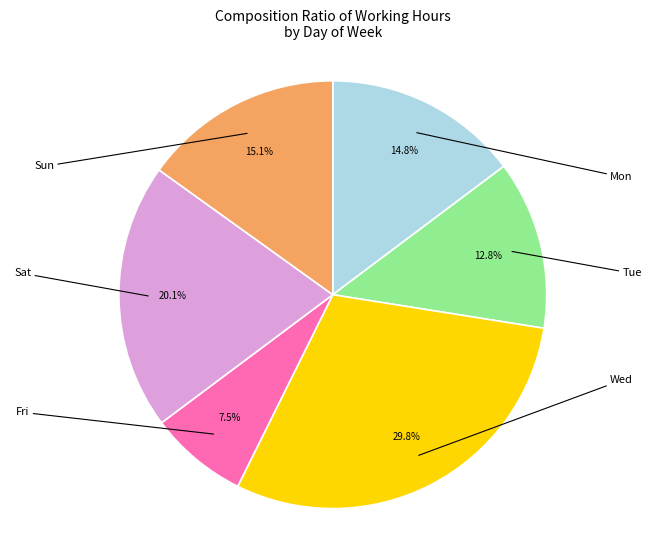

To the nearest percent, what is the difference between the largest and smallest slice percentages?

22%